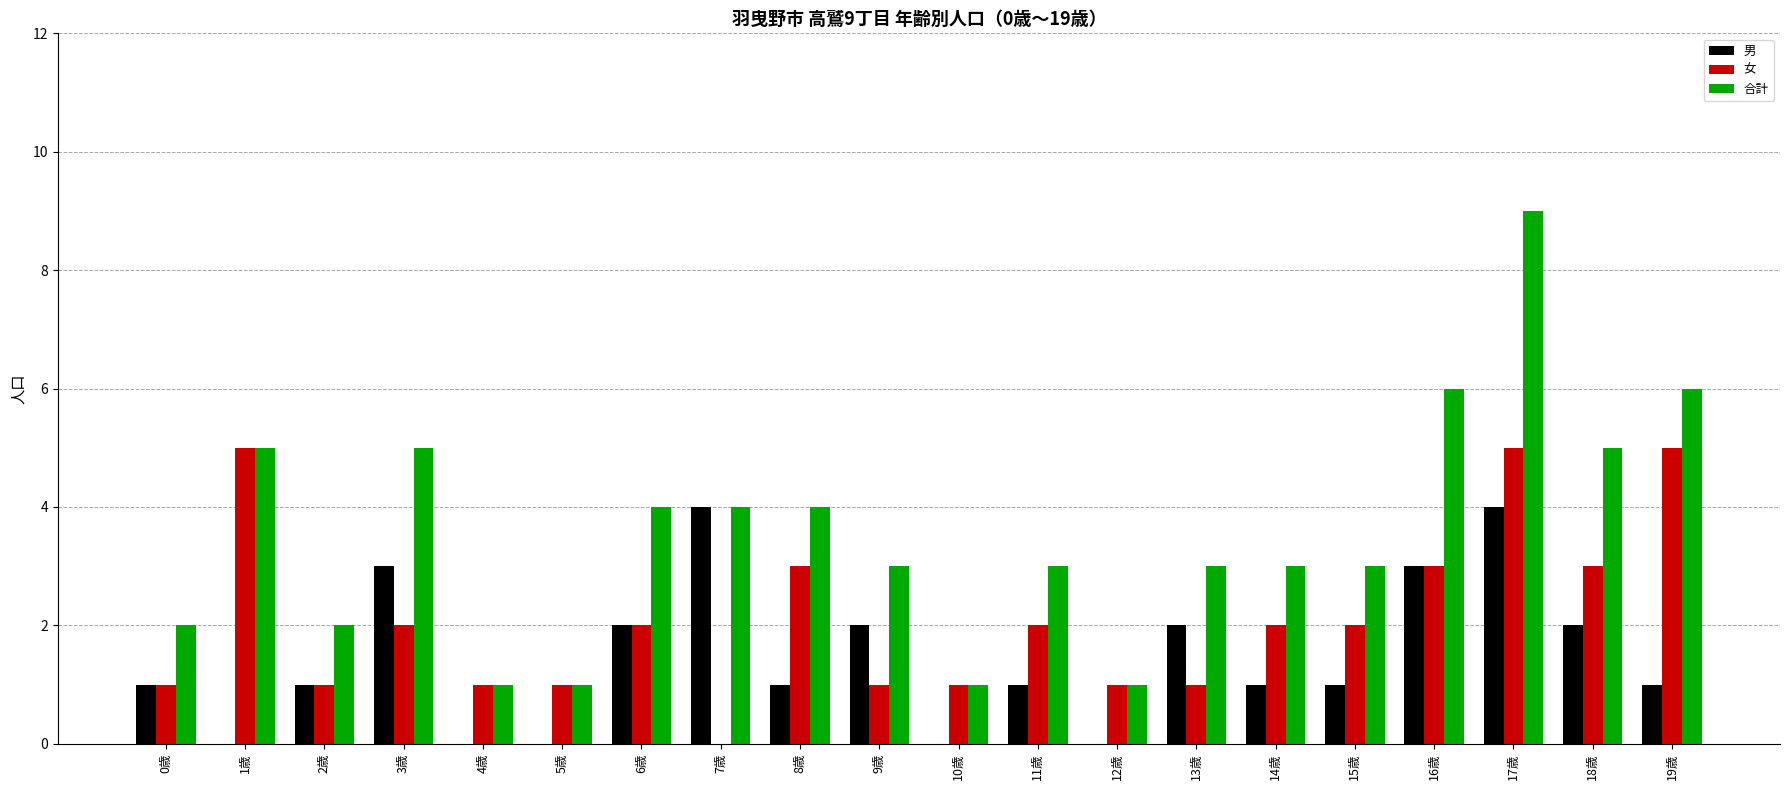

Which category has the highest value across all series?

17歳